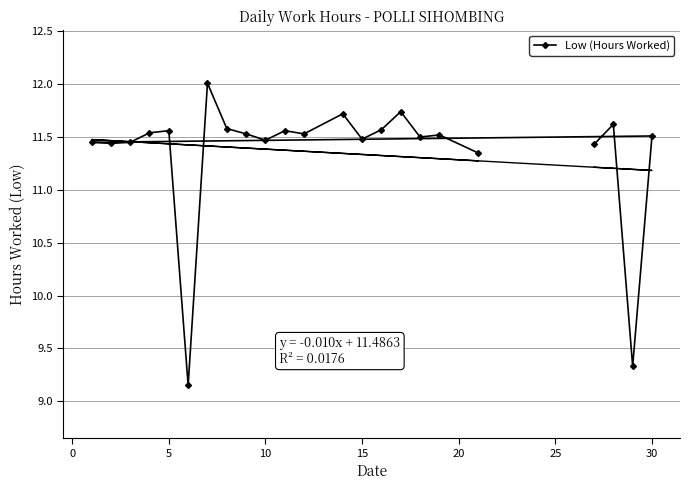

True or false: Low (Hours Worked) has a value of 11.5 at 15.

True